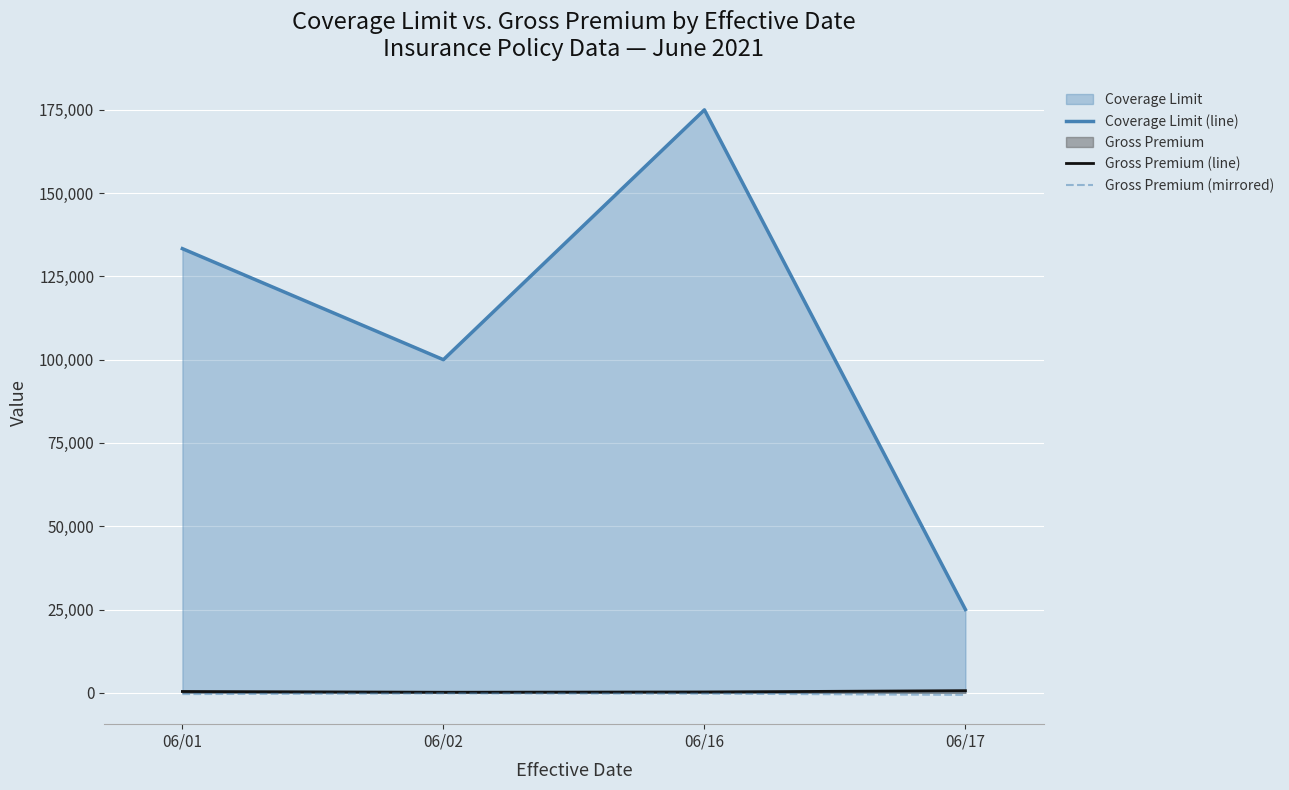

What is the total value across all series at 06/17?

25000.0